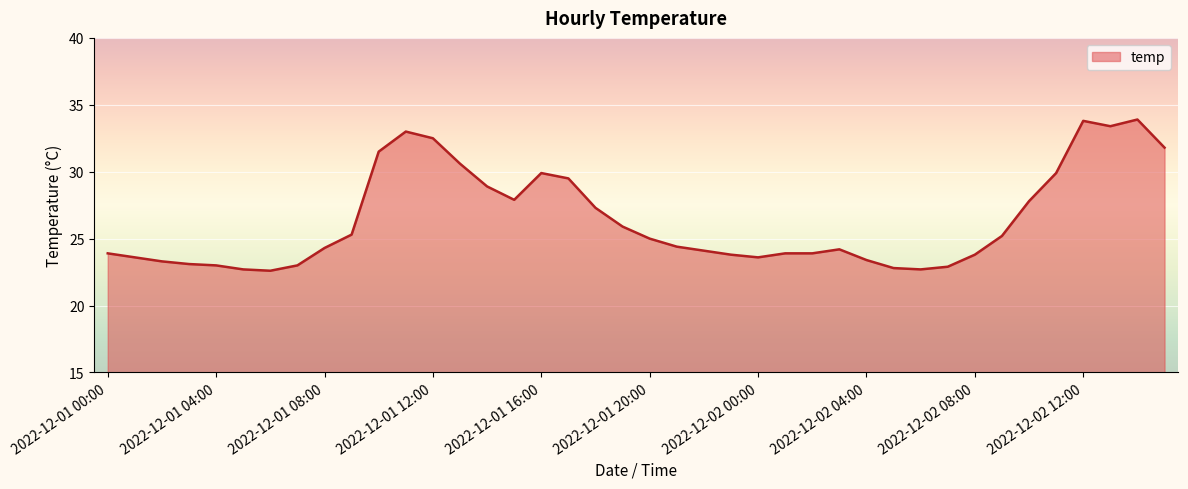

Count the number of categories in the chart.

40